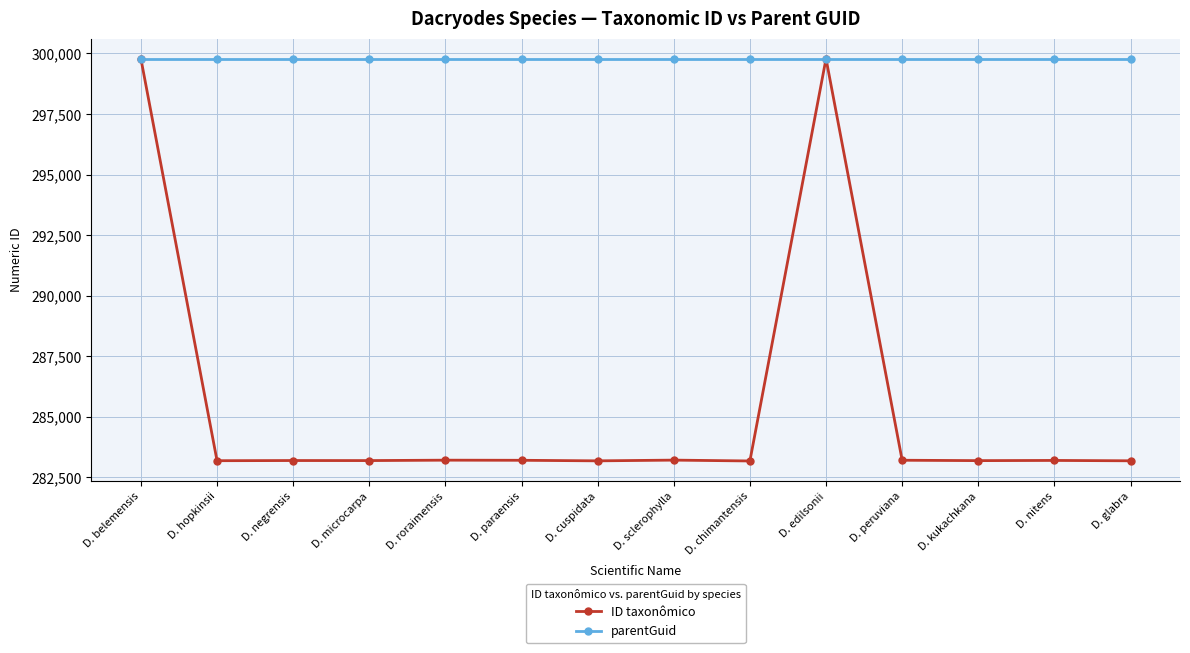

Rank the series by their average value, from lowest to highest.

ID taxonômico, parentGuid